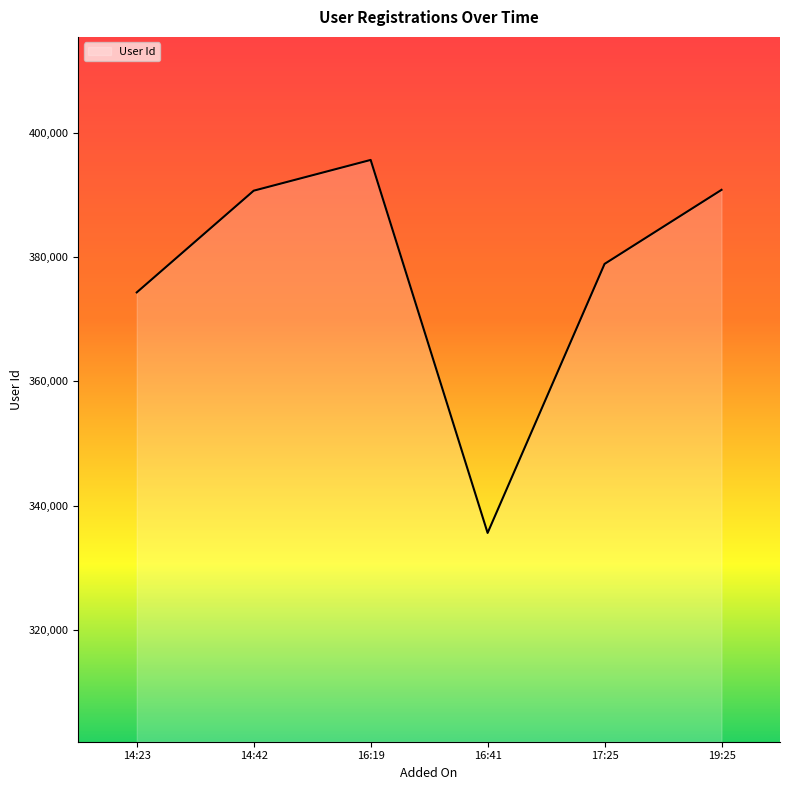

Between 16:19 and 16:41, which is larger?

16:19